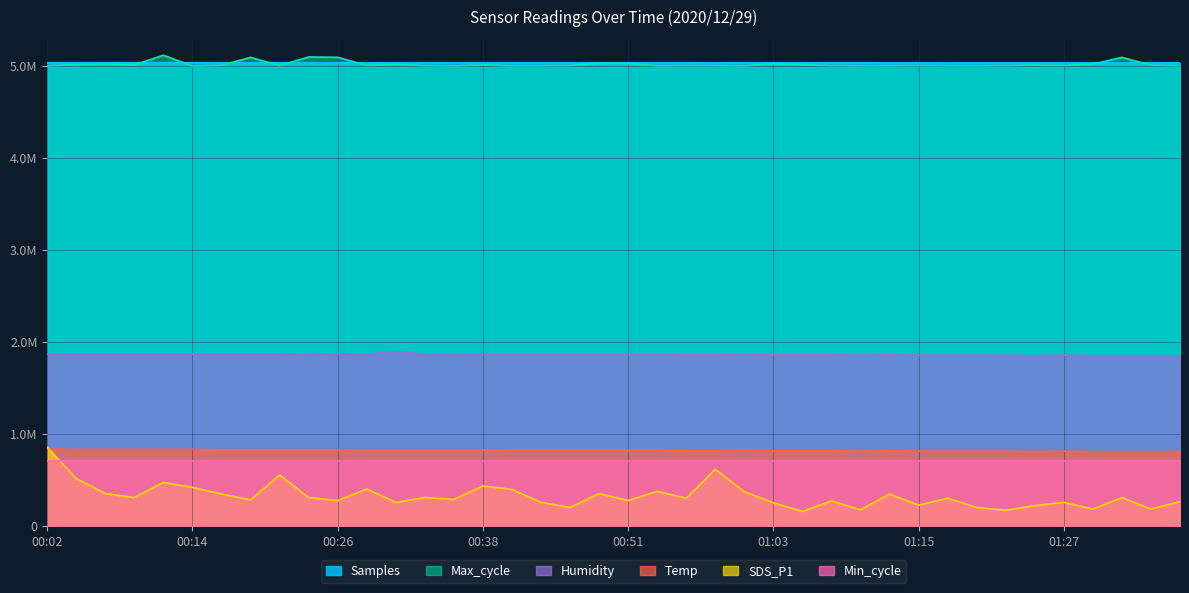

What is the label of the 11th point from the left?

00:26